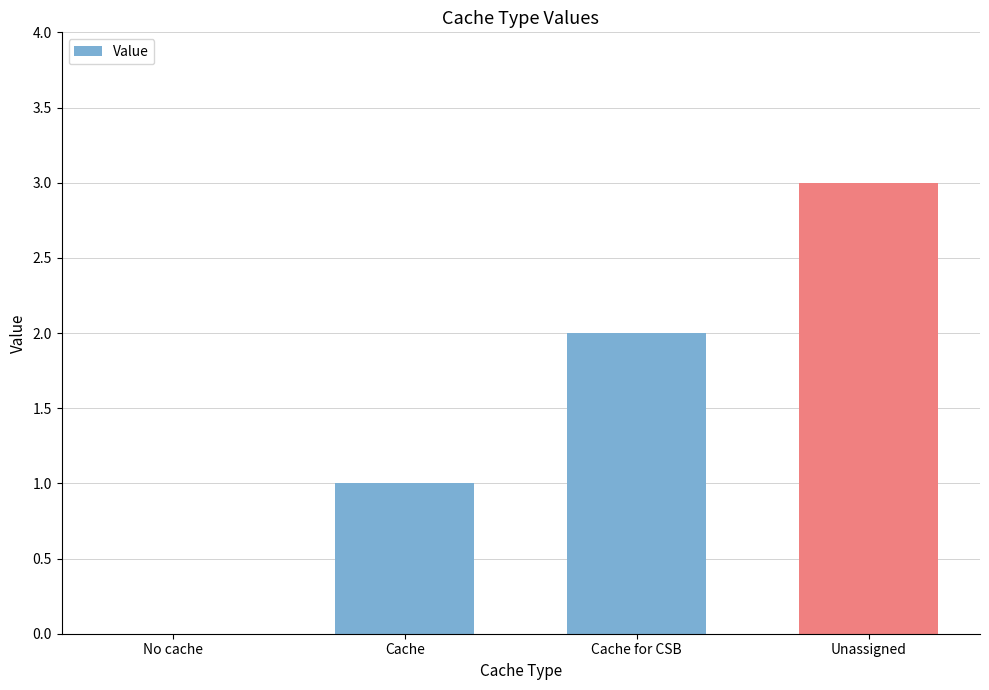

Which has a higher value, No cache or Cache?

Cache